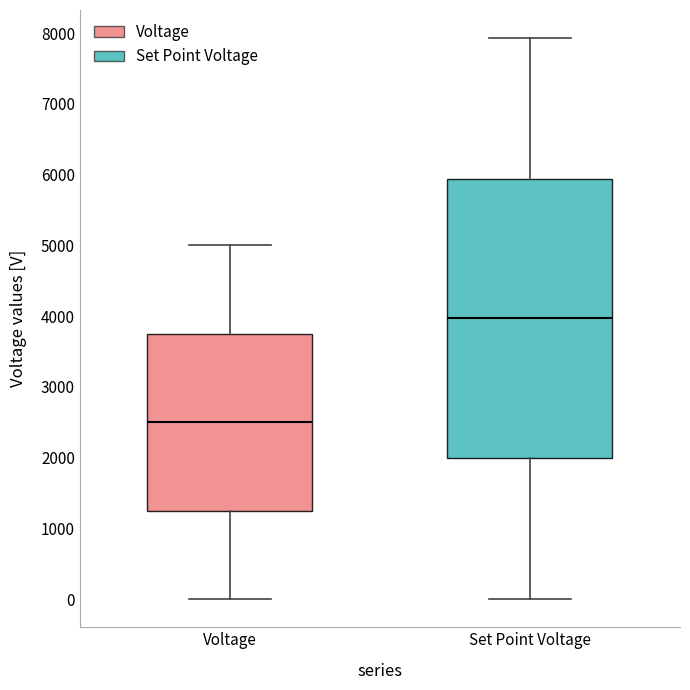

Where is the upper edge of the box for Set Point Voltage on the y-axis? The values are not printed on the chart, so give them approximately, as read against the axis.

5900